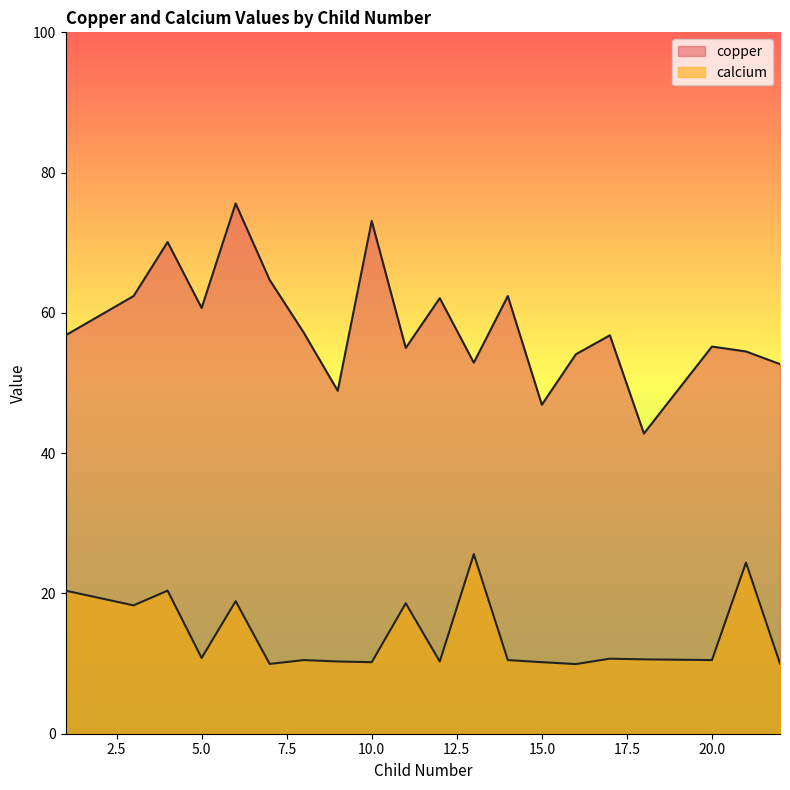

True or false: calcium has more than 1 interior local peaks.

True